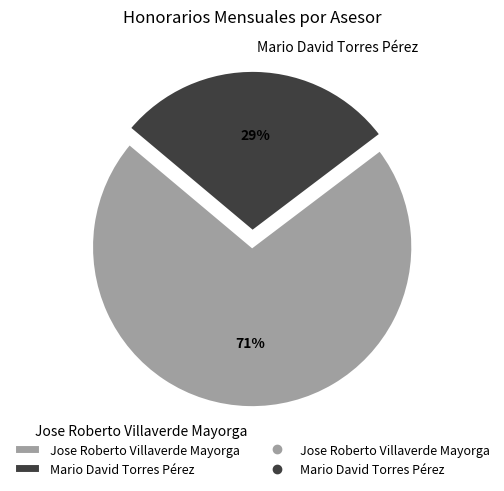

True or false: Jose Roberto Villaverde Mayorga accounts for 71% of the total.

True